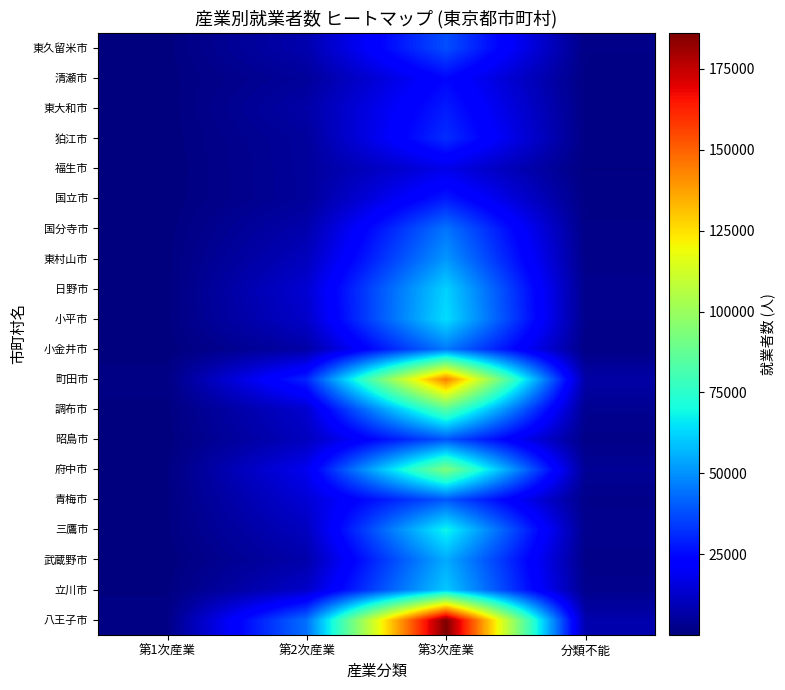

At which category is the sum across all series the highest?

第3次産業